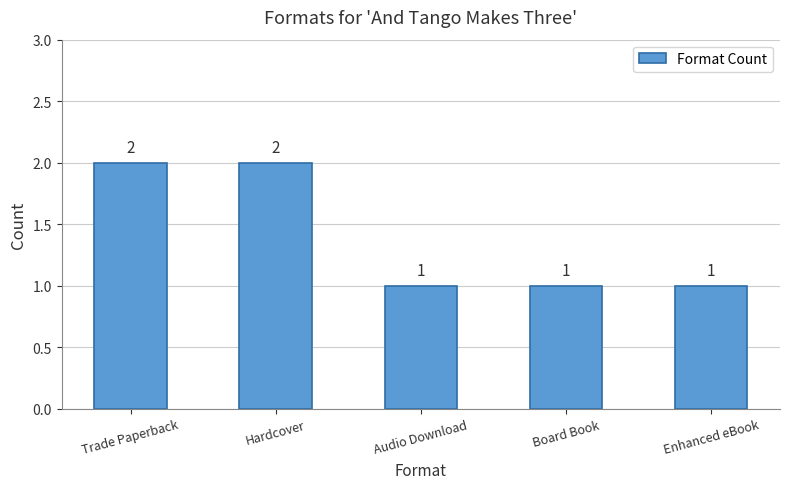

Is it true that the value at Enhanced eBook is 1?

True